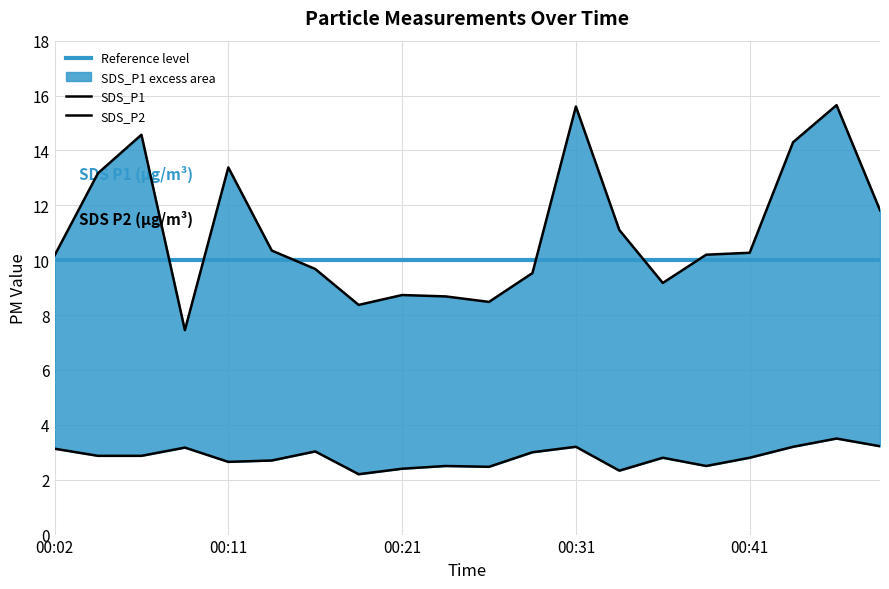

What is the difference between the maximum and second lowest values in the SDS_P2 series?

1.2